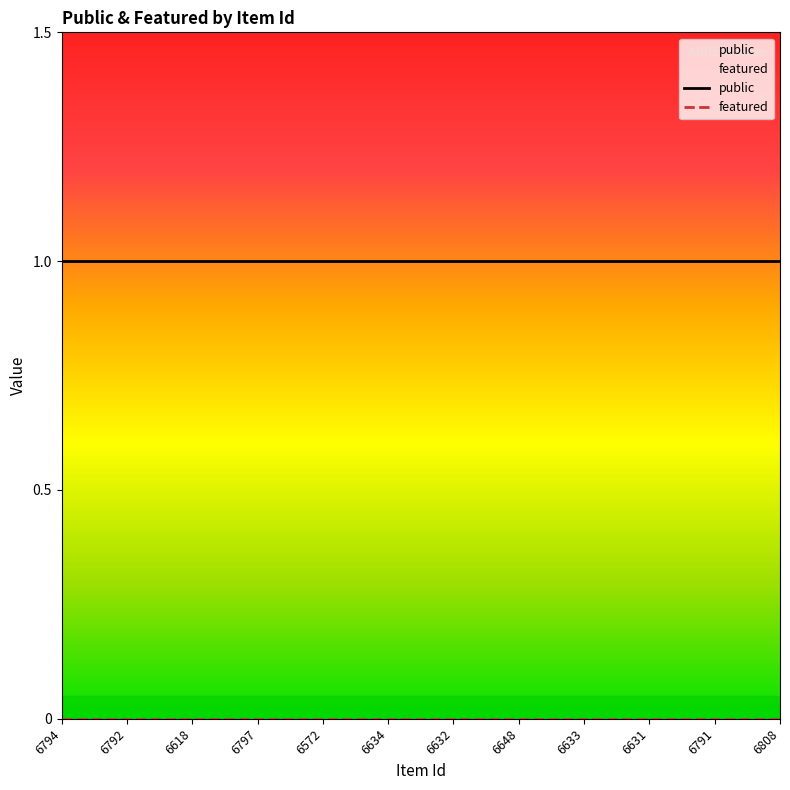

What are all the series names shown in the legend?

public, featured